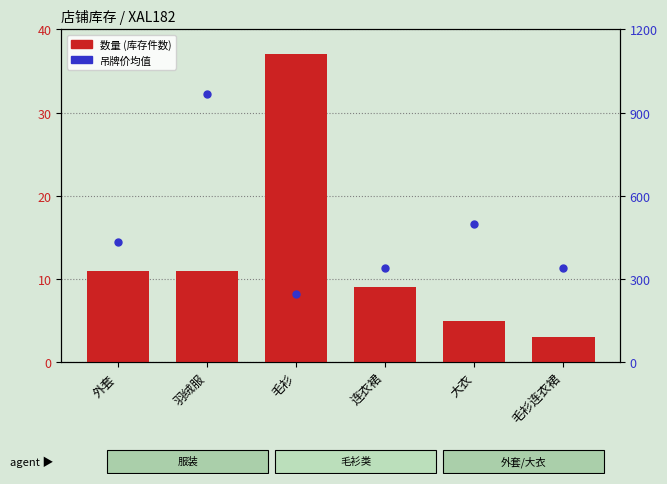

What are all the series names shown in the legend?

数量, 吊牌价均值